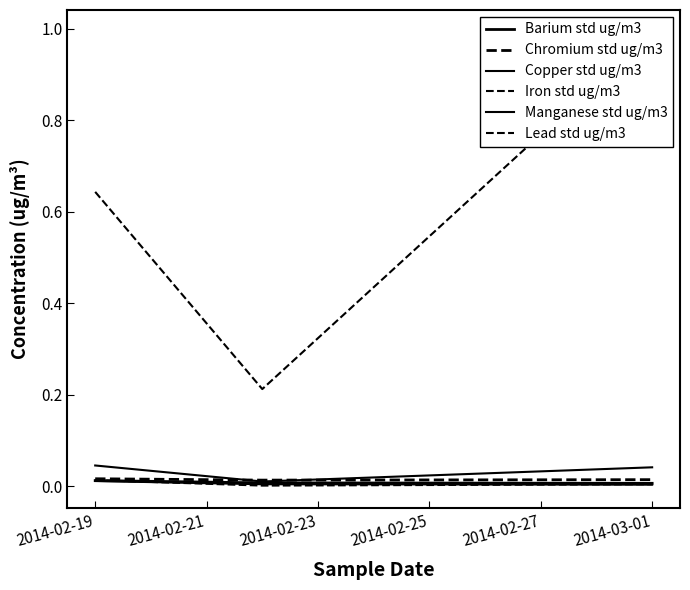

Which series changed the most between 2014-02-19 and 2014-02-23?

Iron std ug/m3